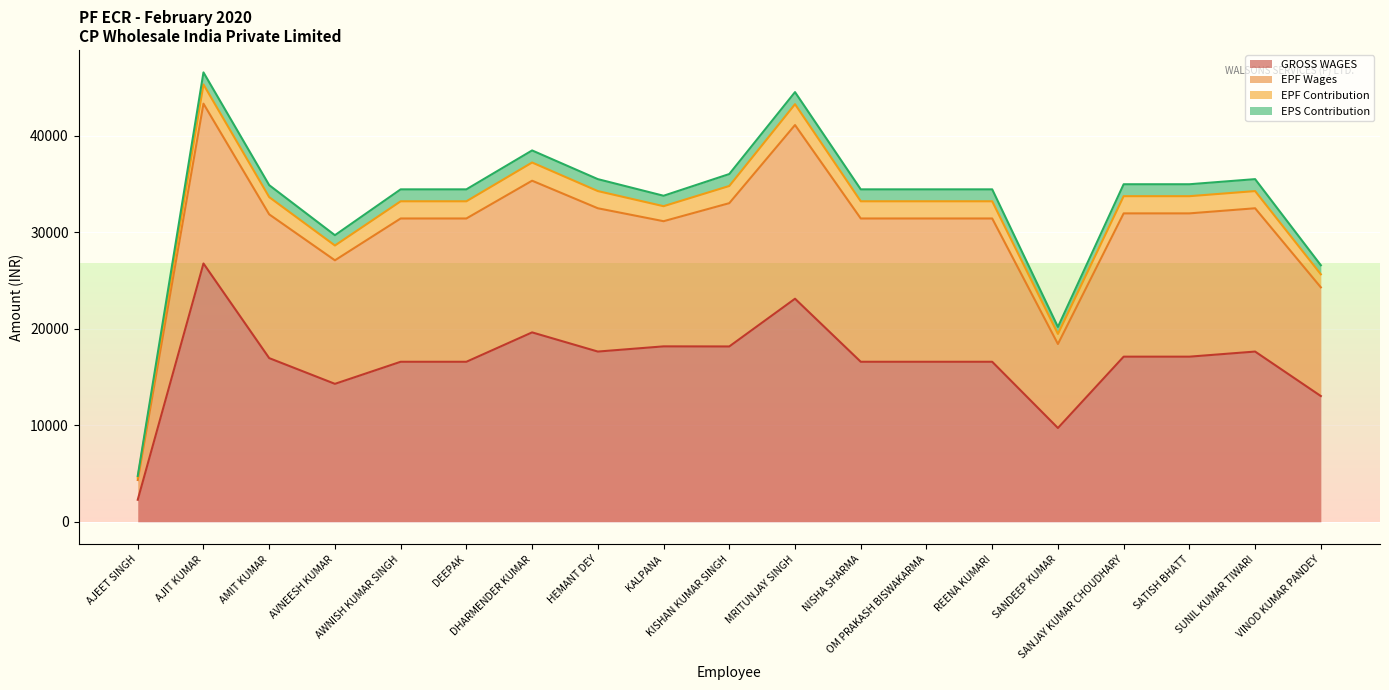

True or false: EPF Wages has a value of 22699 at KALPANA.

False